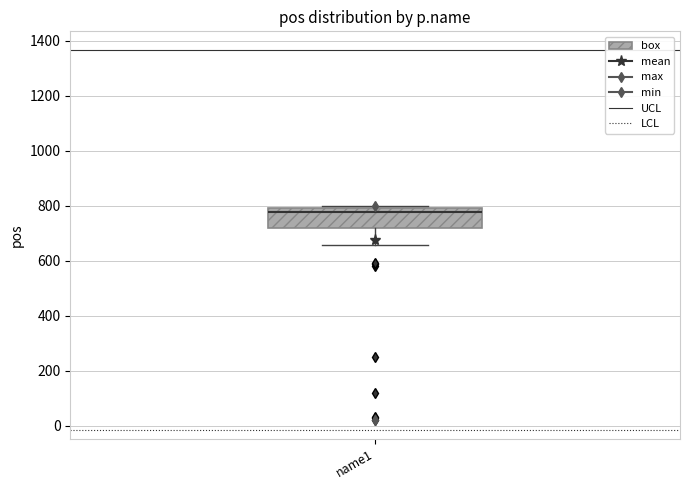

Transcribe this box plot: give where the median line is, the range the box spans, and where the two whiskers end, as read against the y-axis. The values are not printed on the chart, so give them approximately, as read against the axis.

median 780, box 720 to 800, whiskers 660 to 800 (just above the box's upper edge)